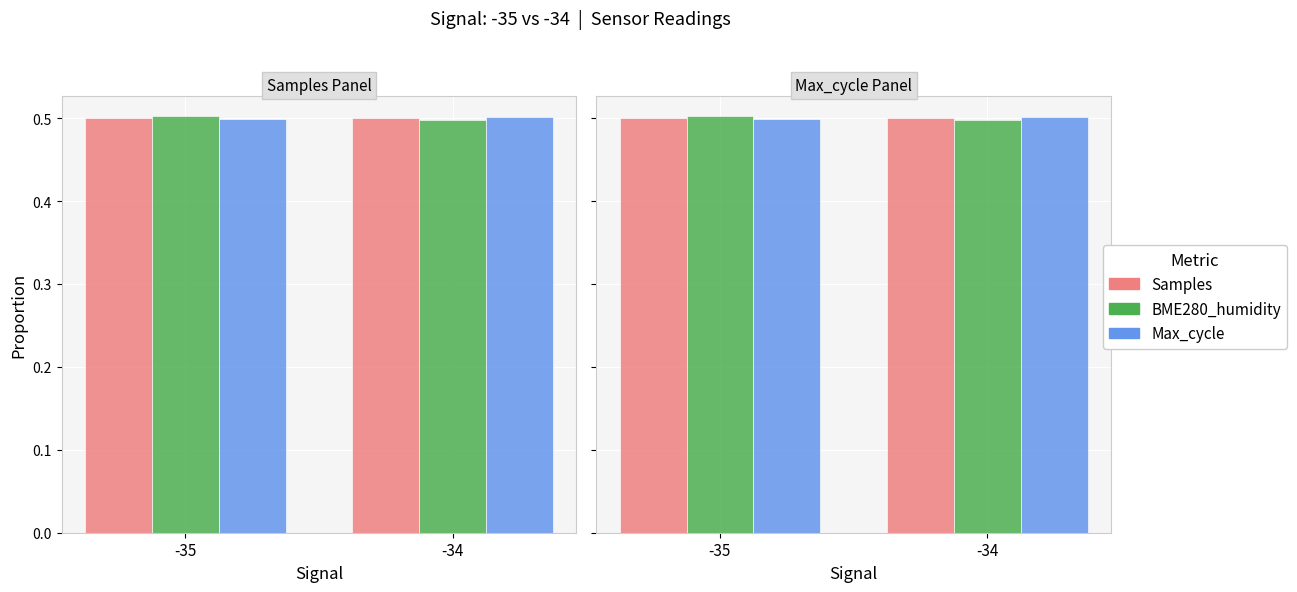

Rank the categories by Samples value from highest to lowest.

-35, -34